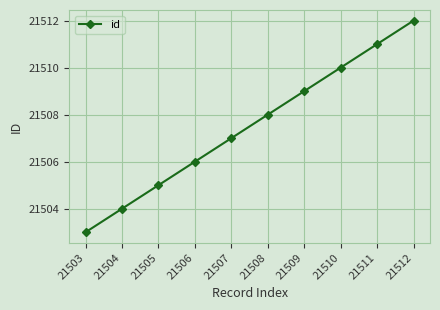

How many values are below 21508?

5